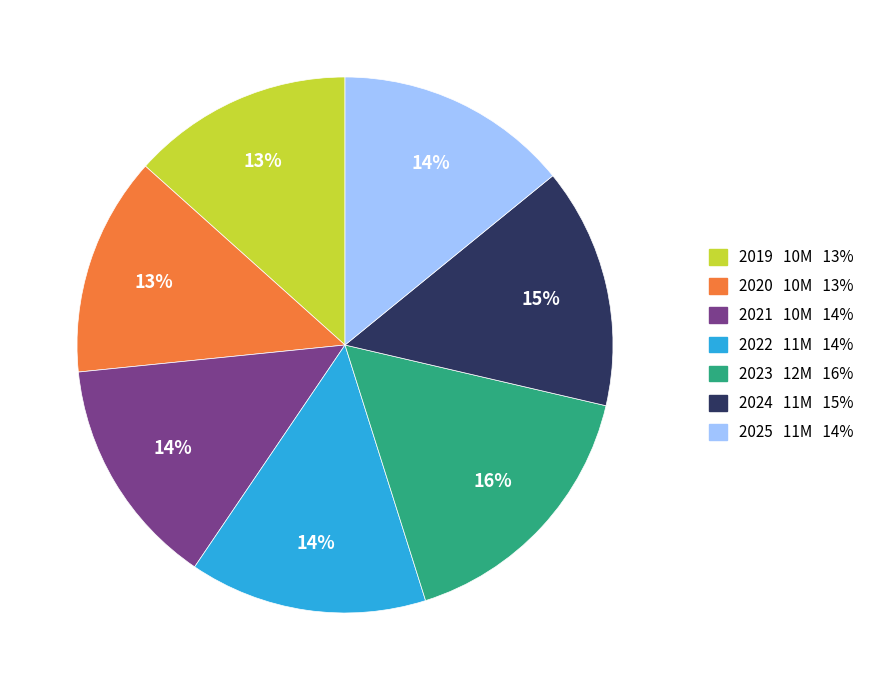

To the nearest percent, what is the average slice percentage?

14%